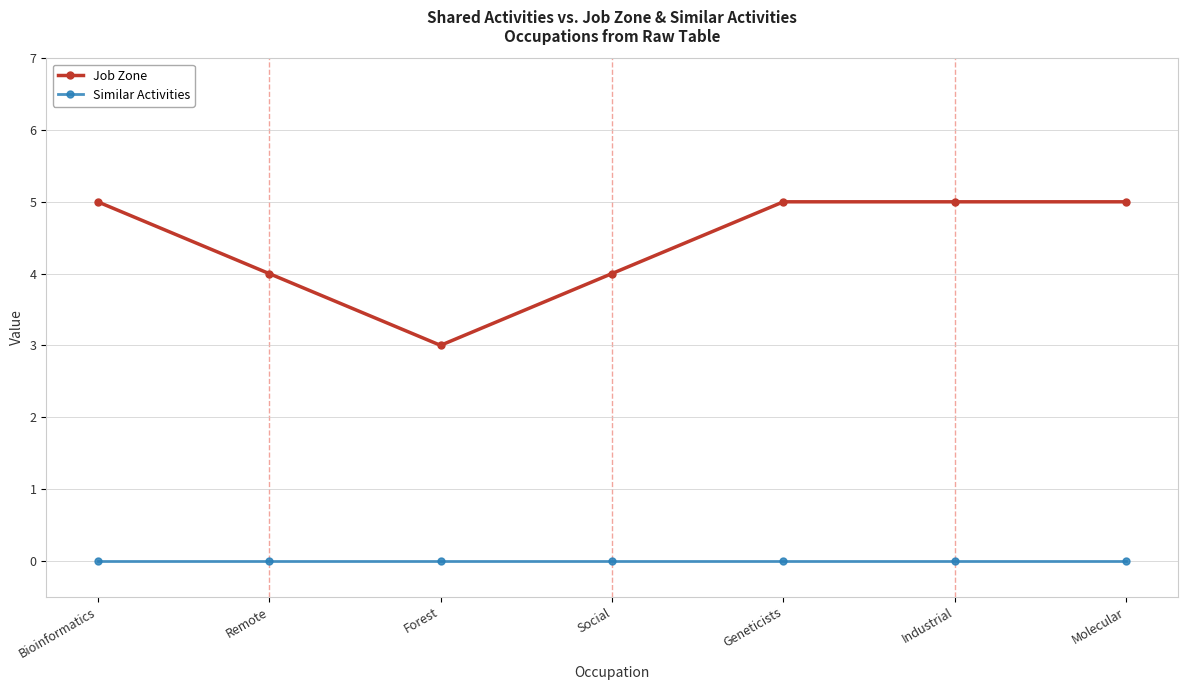

Which series has the largest range (max minus min)?

Job Zone